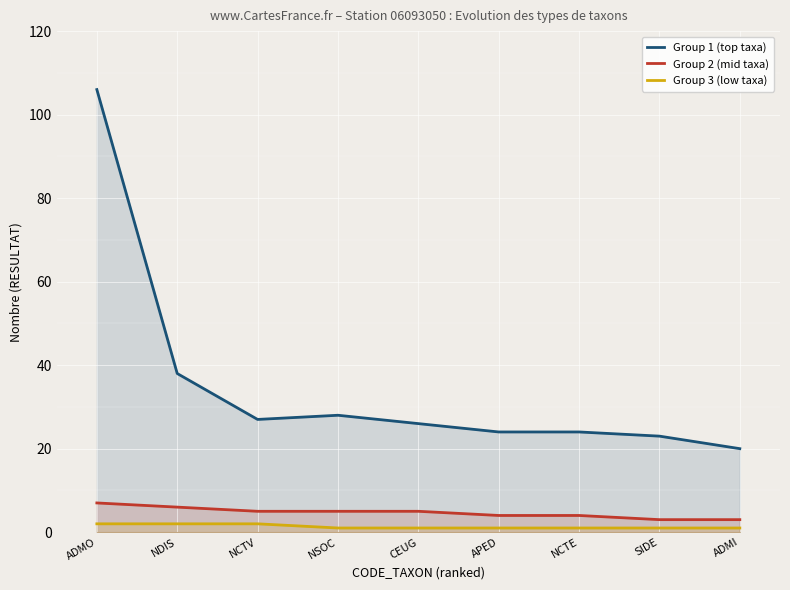

At NSOC, list the series in order from smallest to largest.

Group 3 (low taxa), Group 2 (mid taxa), Group 1 (top taxa)